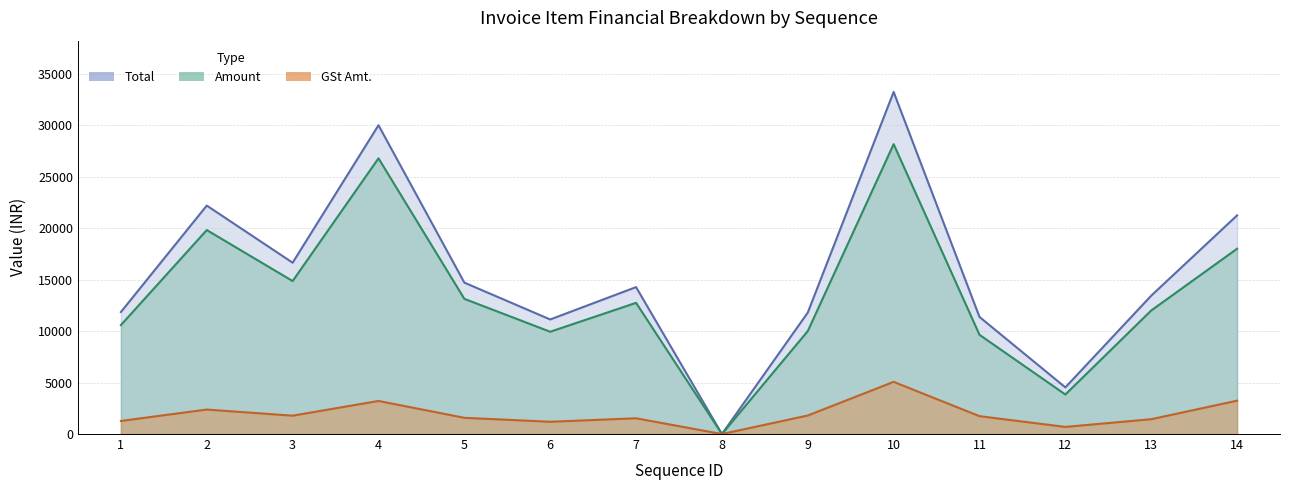

Reading right to left, transcribe all the data shown in this chart.

Total: 21240.0	13440.0	4531.2	11374.0	33228.8	11800.0	0.0	14273.3	11128.3	14708.7	29998.1	16644.1	22192.1	11854.1
Amount: 18000.0	12000.0	3840.0	9639.0	28160.0	10000.0	0.0	12744.0	9936.0	13132.8	26784.0	14860.8	19814.4	10584.0
GSt Amt.: 3240.0	1440.0	691.2	1735.0	5068.8	1800.0	0.0	1529.3	1192.3	1575.9	3214.1	1783.3	2377.7	1270.1